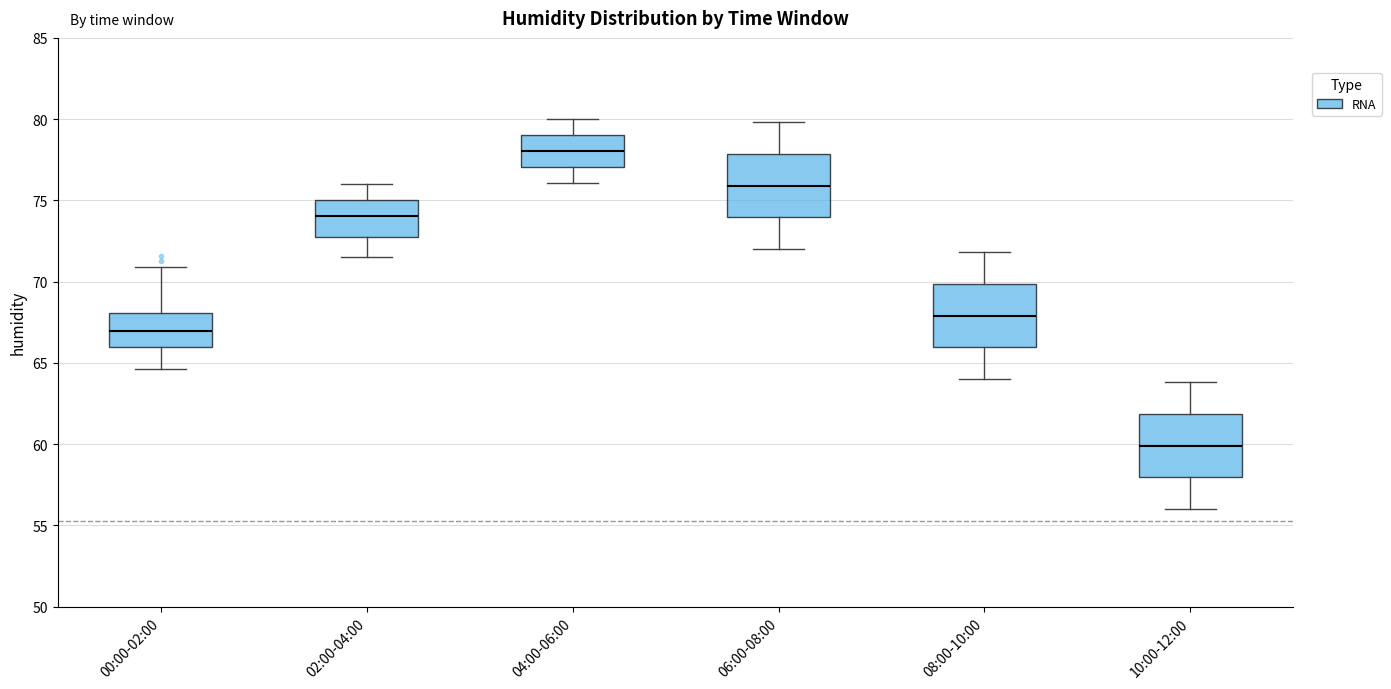

Where does the lower whisker of the box for 02:00-04:00 end on the y-axis? The values are not printed on the chart, so give them approximately, as read against the axis.

71.5